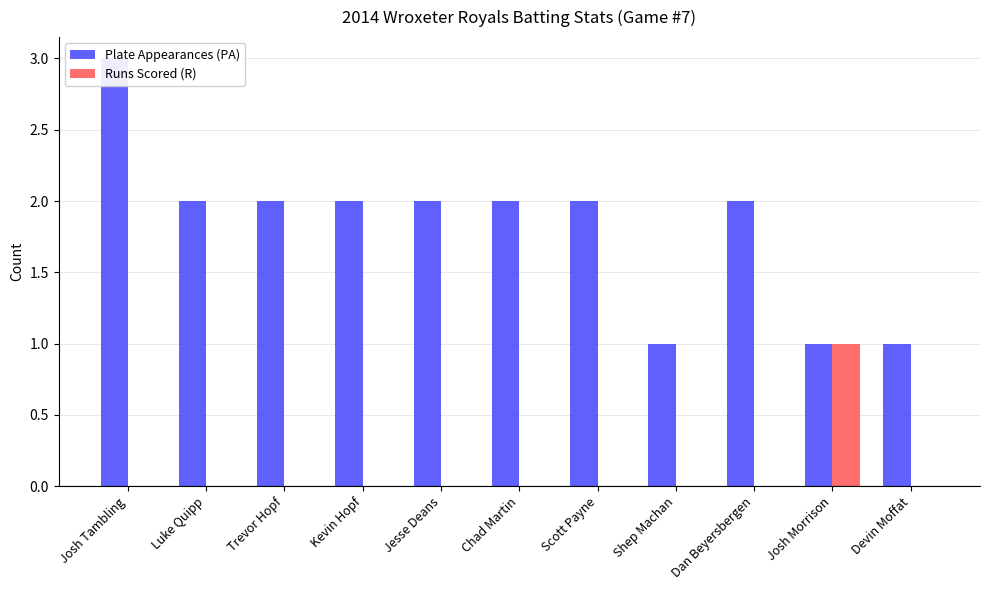

How many data points in Runs Scored (R) are above 0?

1